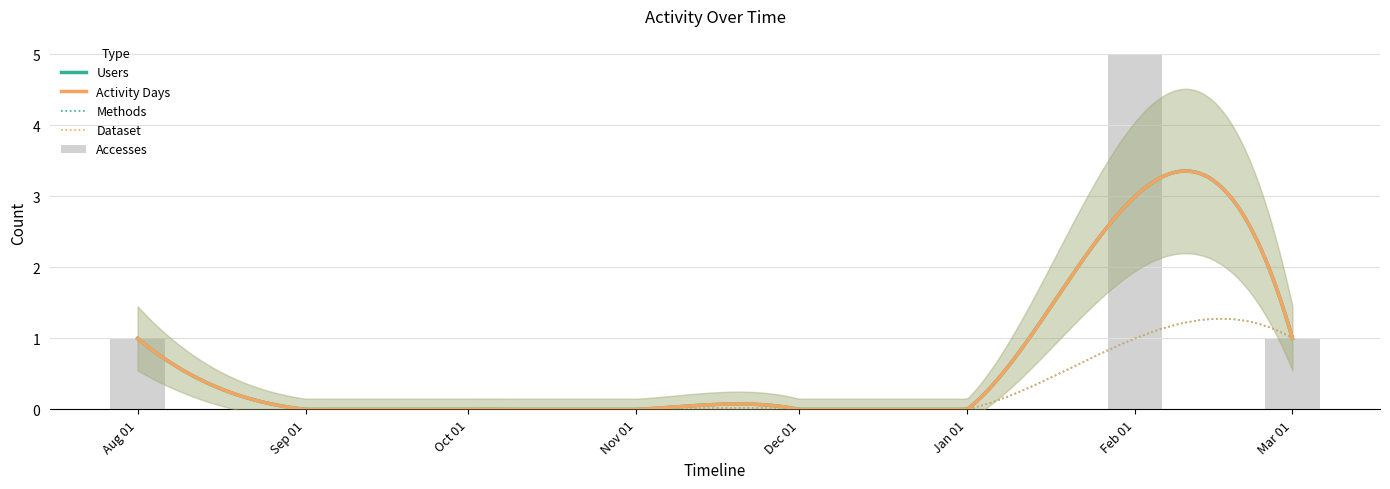

The value of Accesses at 2023-09-01 is -3. True or false?

False